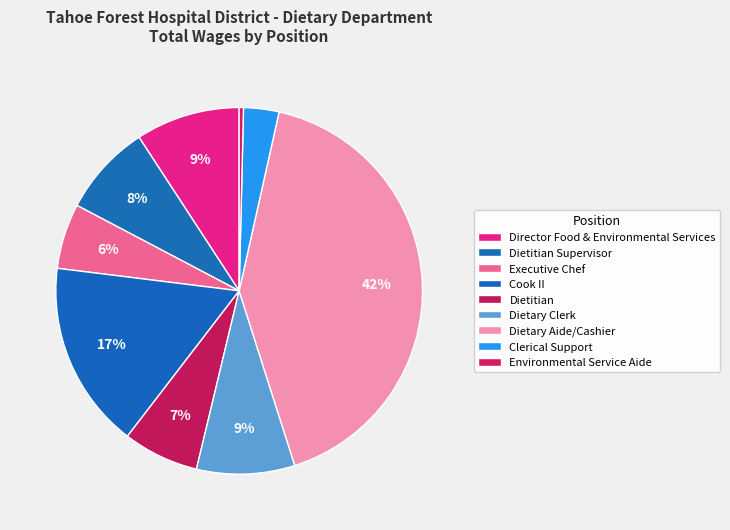

How many slices are in this pie chart?

9